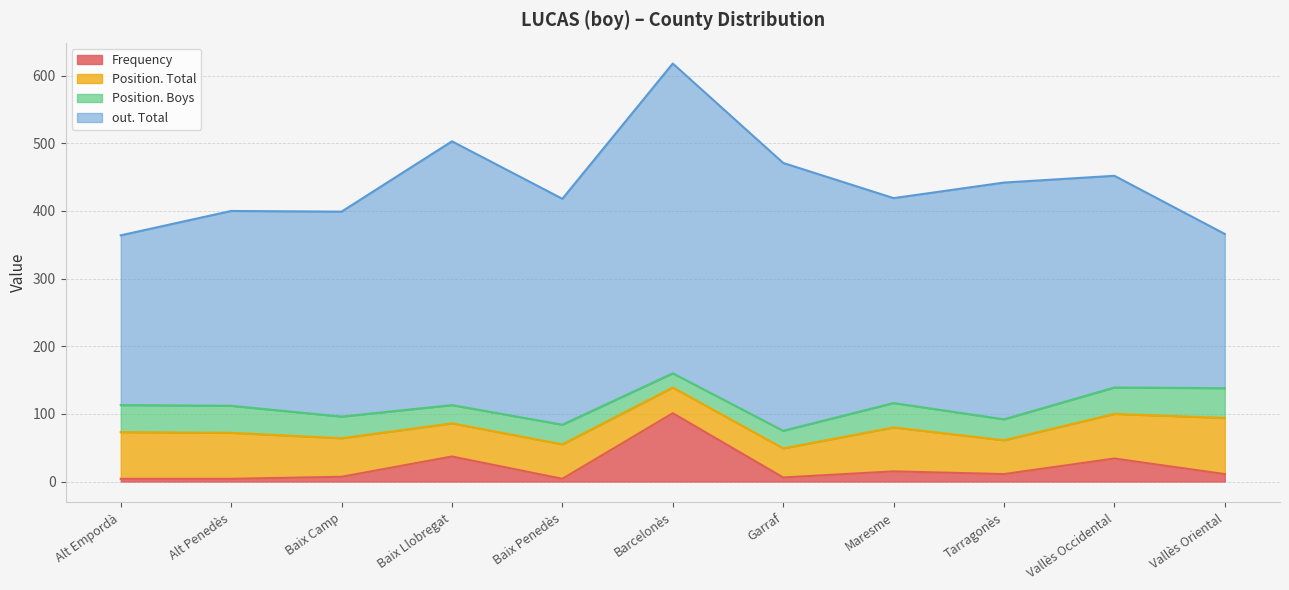

Where is the first local maximum for Frequency?

Baix Llobregat